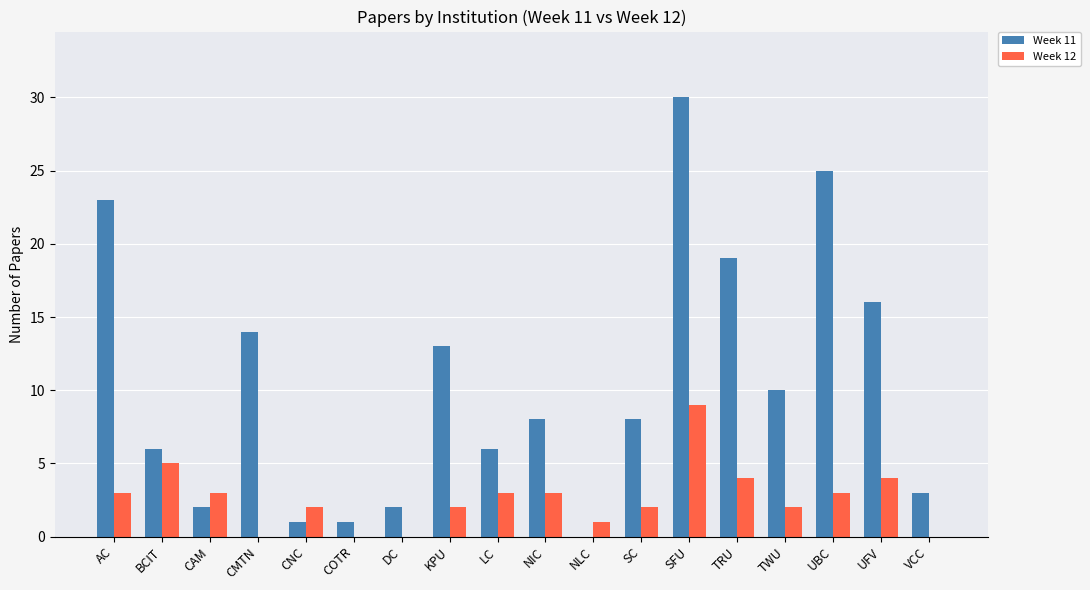

What value does the Week 11 series have at CMTN?

14